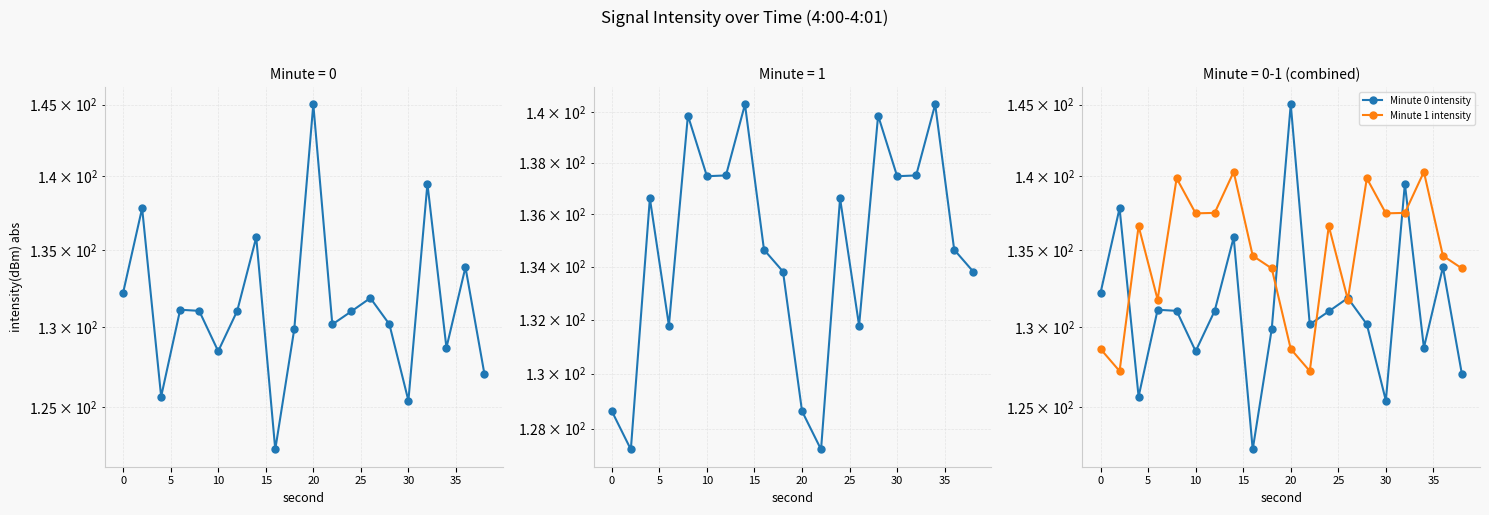

Which series changed the most between 15 and 10?

Minute 0 intensity